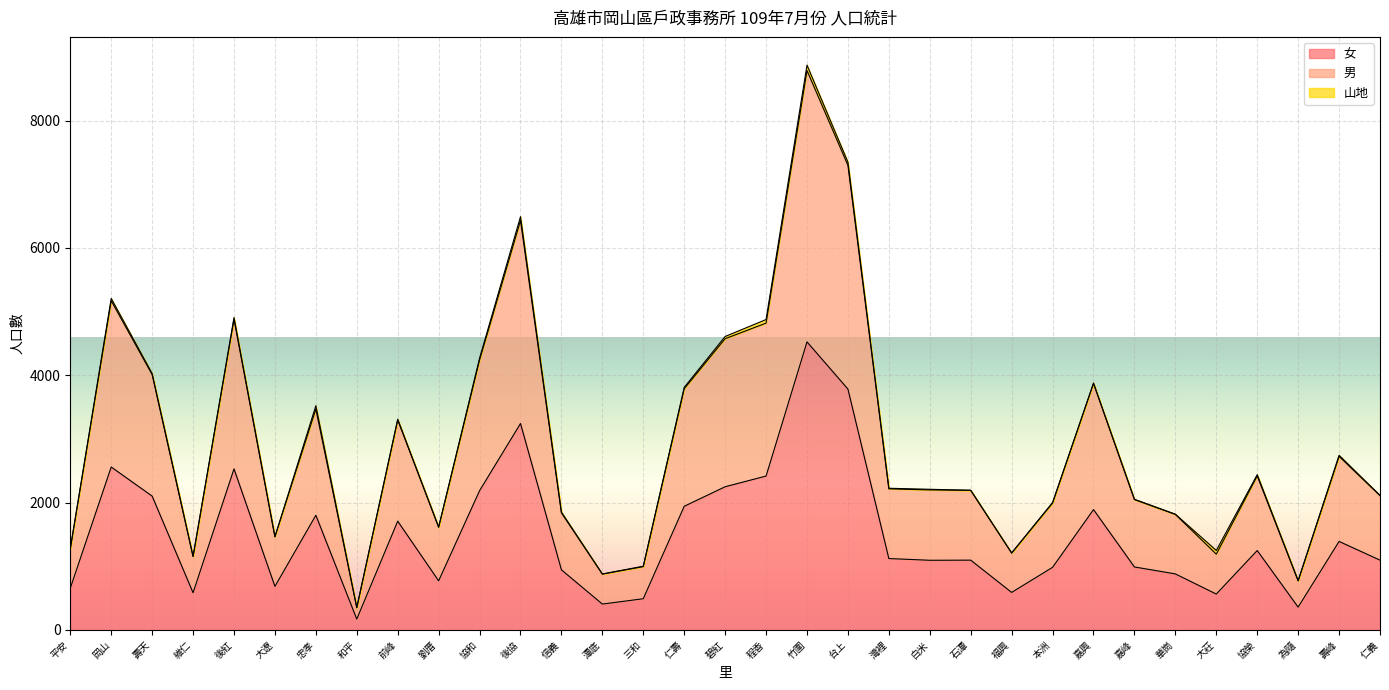

True or false: 女 has more than 1 interior local peaks.

True